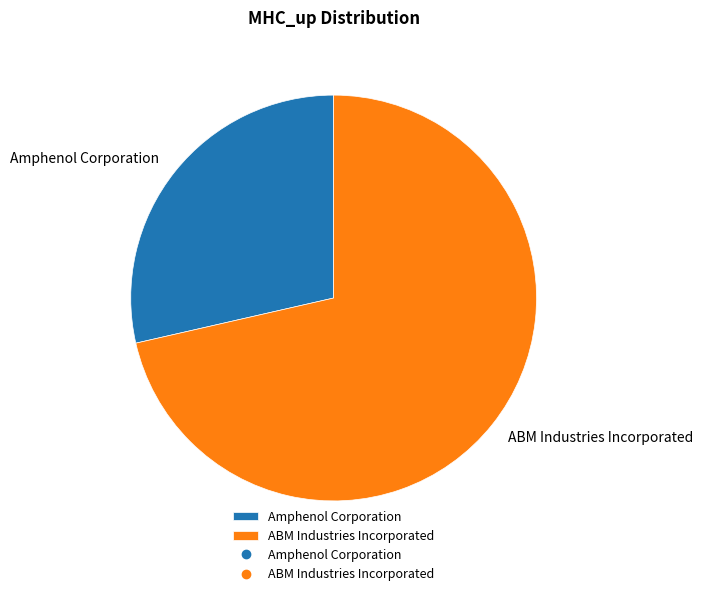

How many slices are in this pie chart?

2